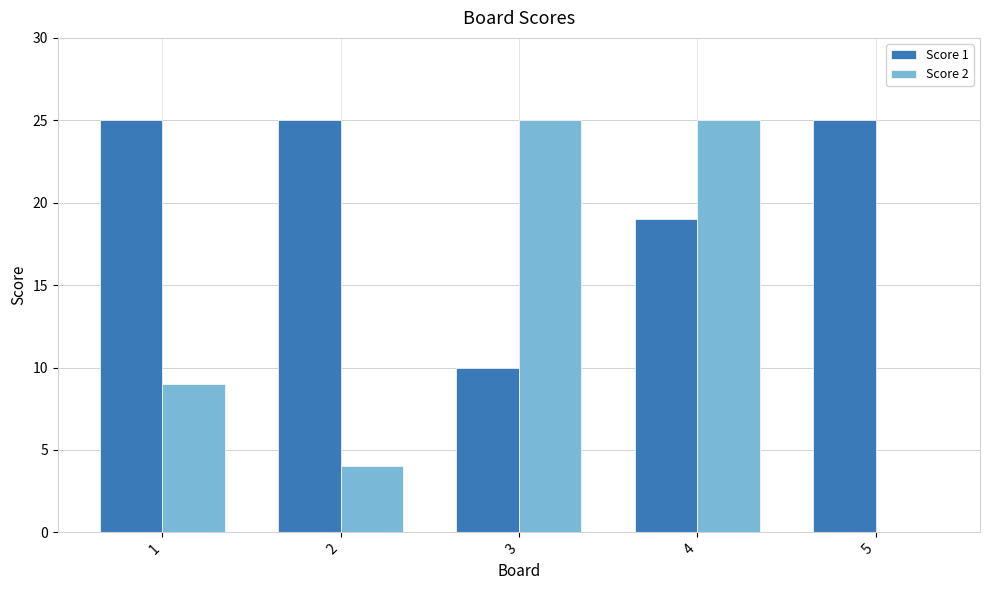

What is the maximum value shown in the chart?

25